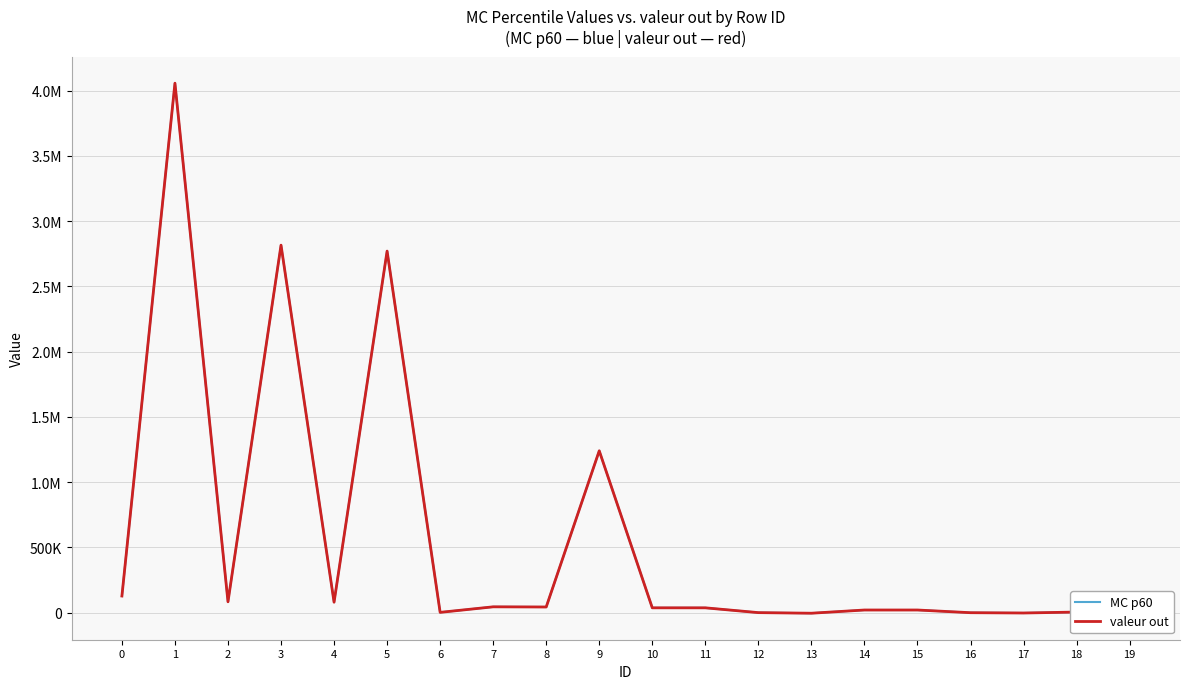

Which label corresponds to the smallest value in the chart?

13